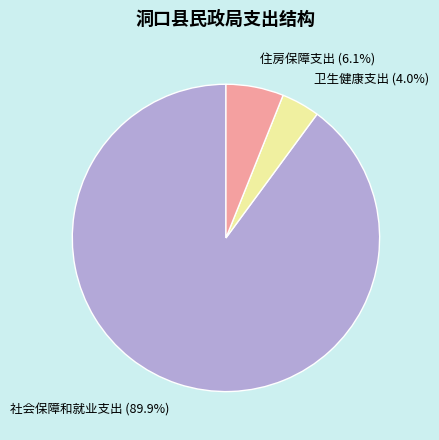

To the nearest percent, what is the combined percentage of 住房保障支出 and 社会保障和就业支出?

96%